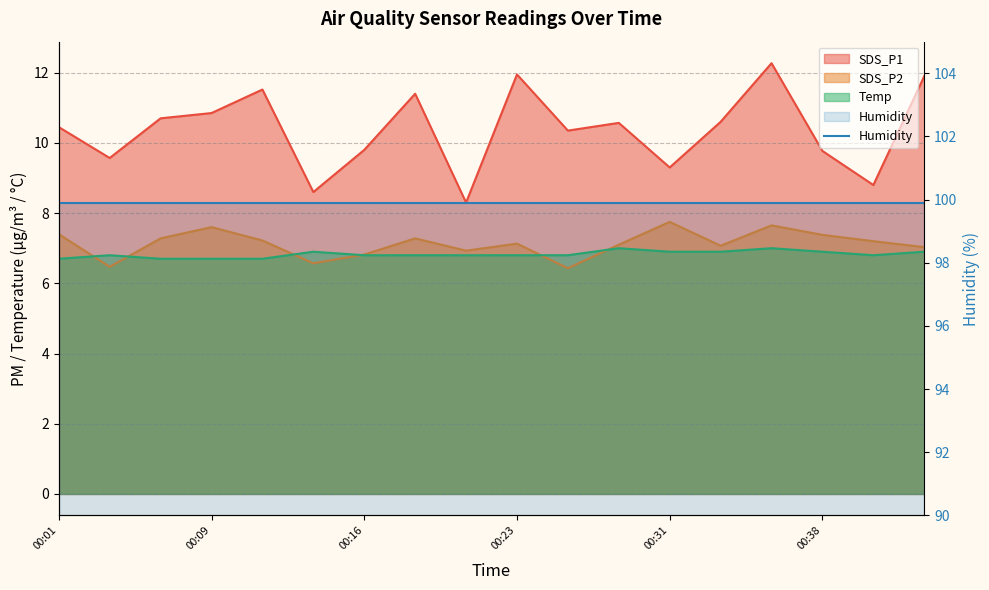

True or false: SDS_P2 has more than 2 points higher than both neighbors.

True